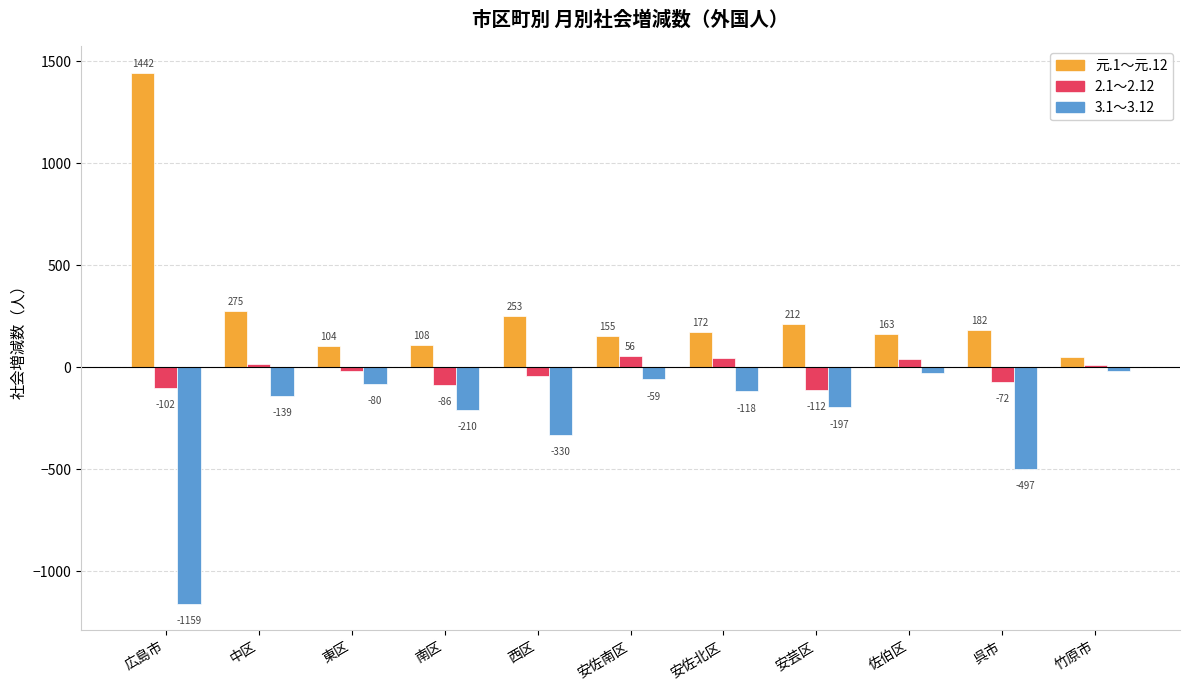

Which series has the largest total across all categories?

元.1～元.12